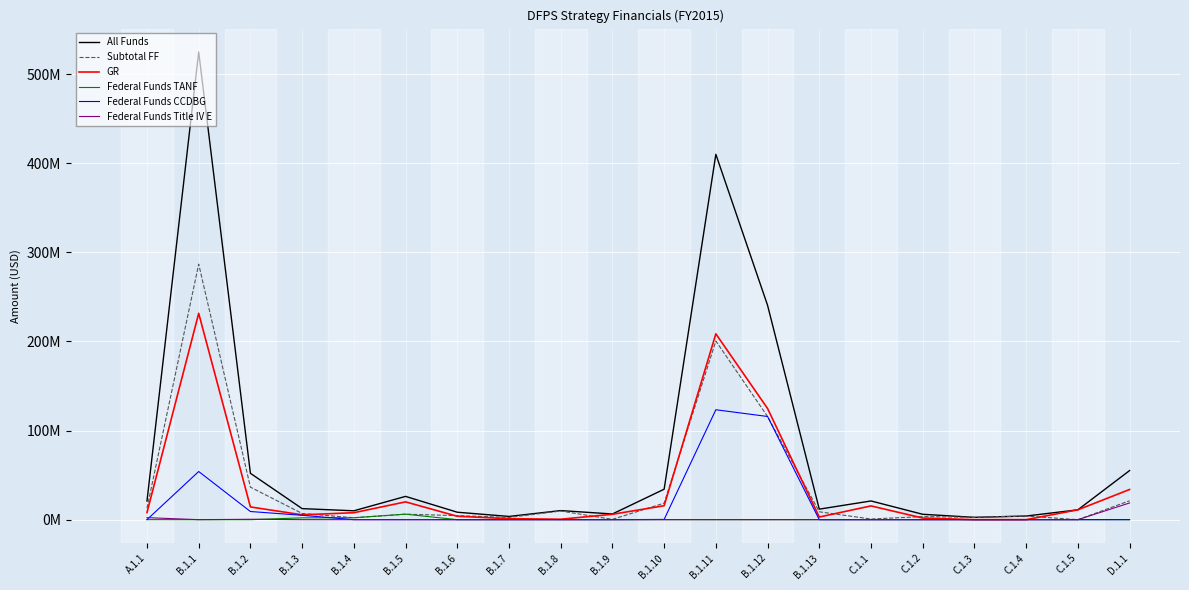

How many interior local valleys does the Subtotal FF series have?

6